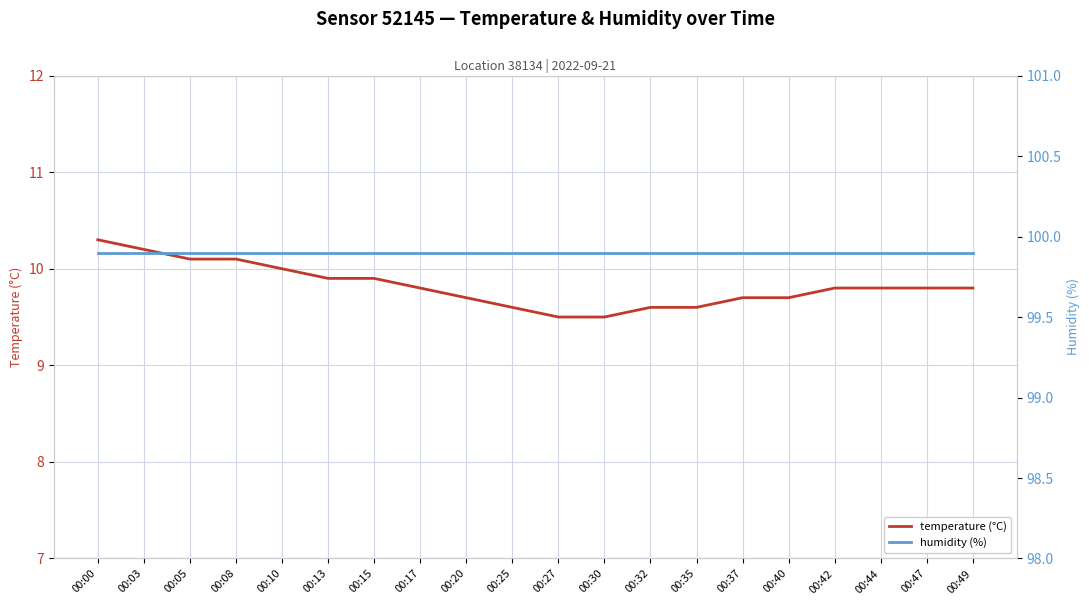

How many data points does each series have?

20